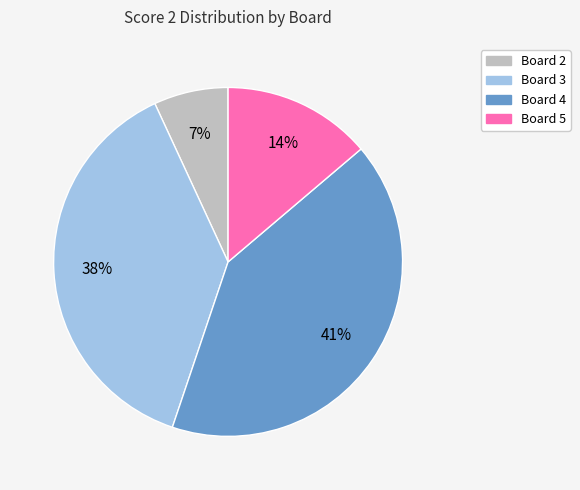

Is there a majority slice in this chart?

No